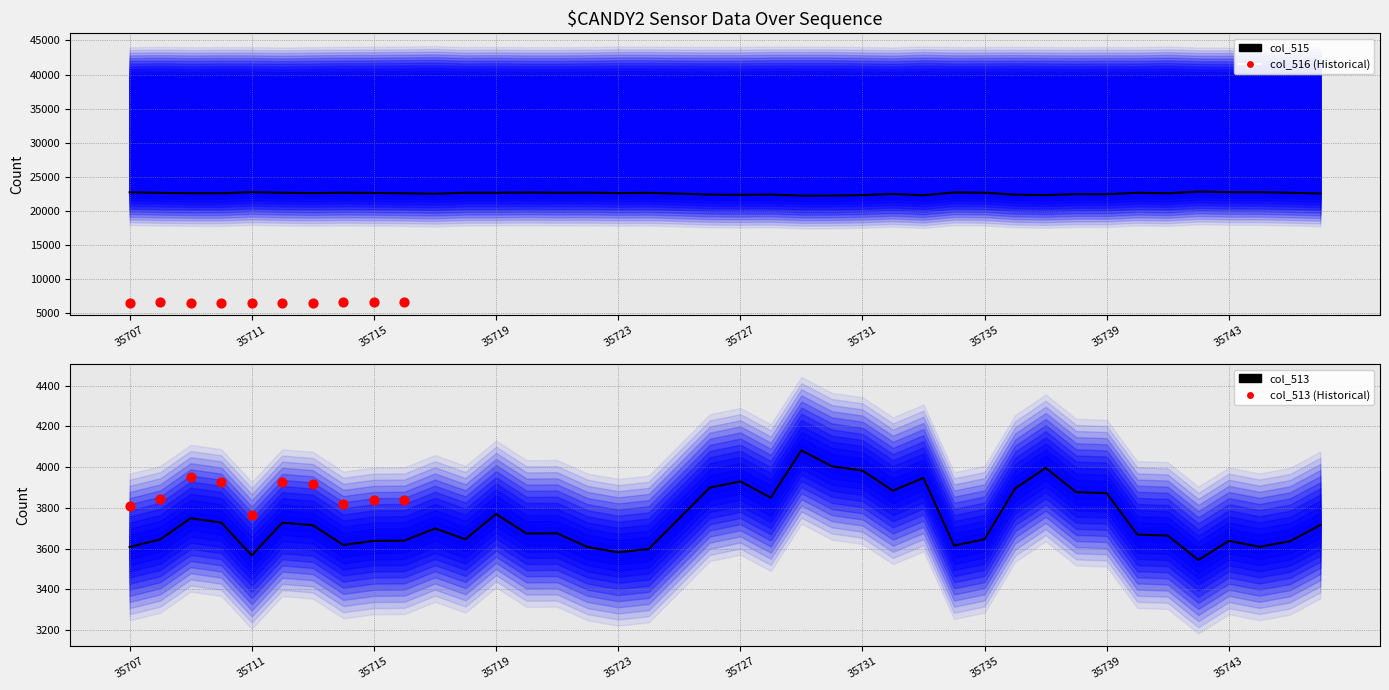

What are all the series names shown in the legend?

col_515, col_513